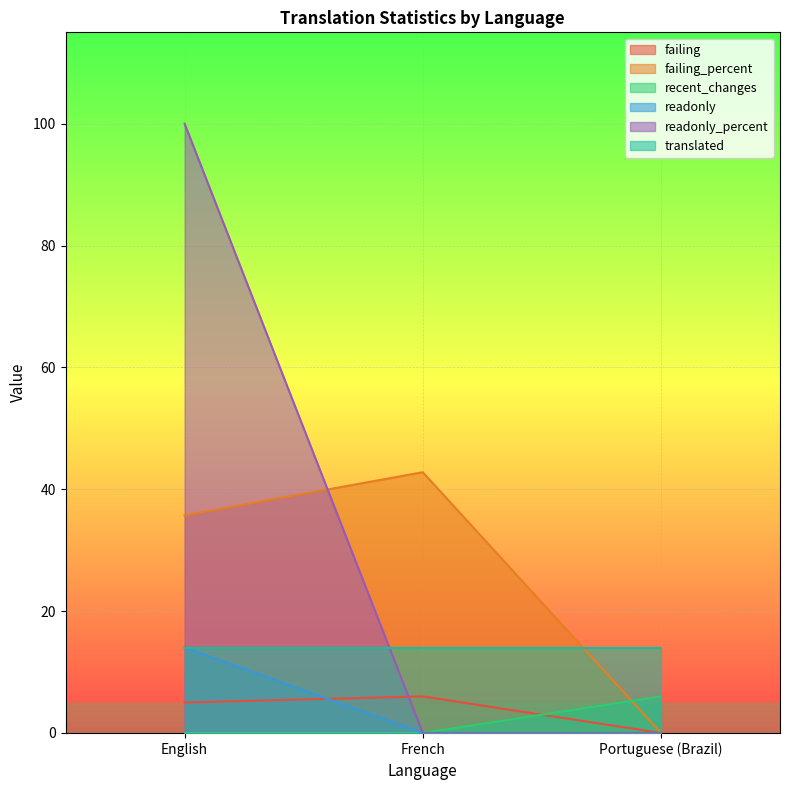

List the labels in order of failing_percent value, smallest first.

Portuguese (Brazil), English, French